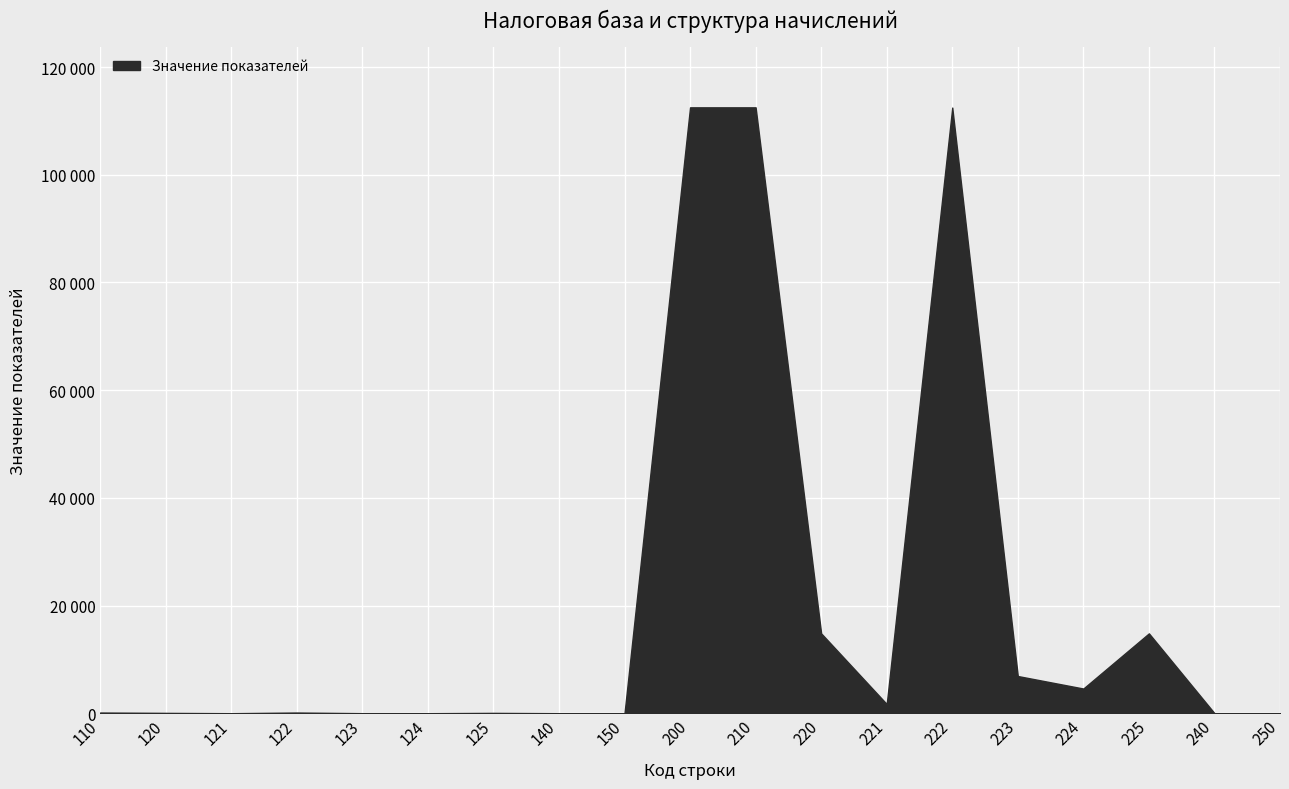

Does the chart have visible grid lines?

Yes